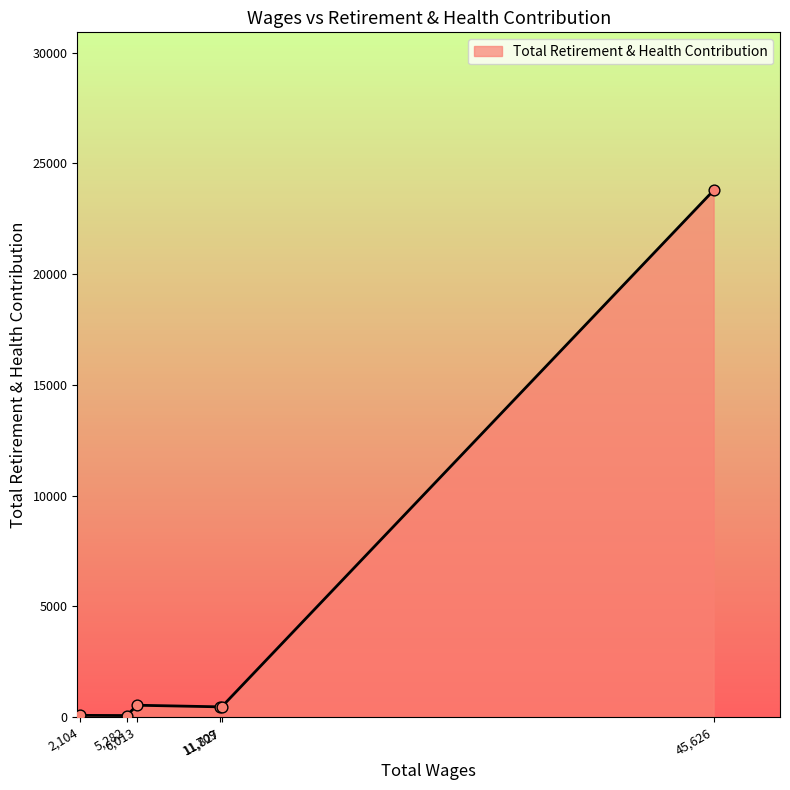

What is the difference between the maximum and minimum values?

23711